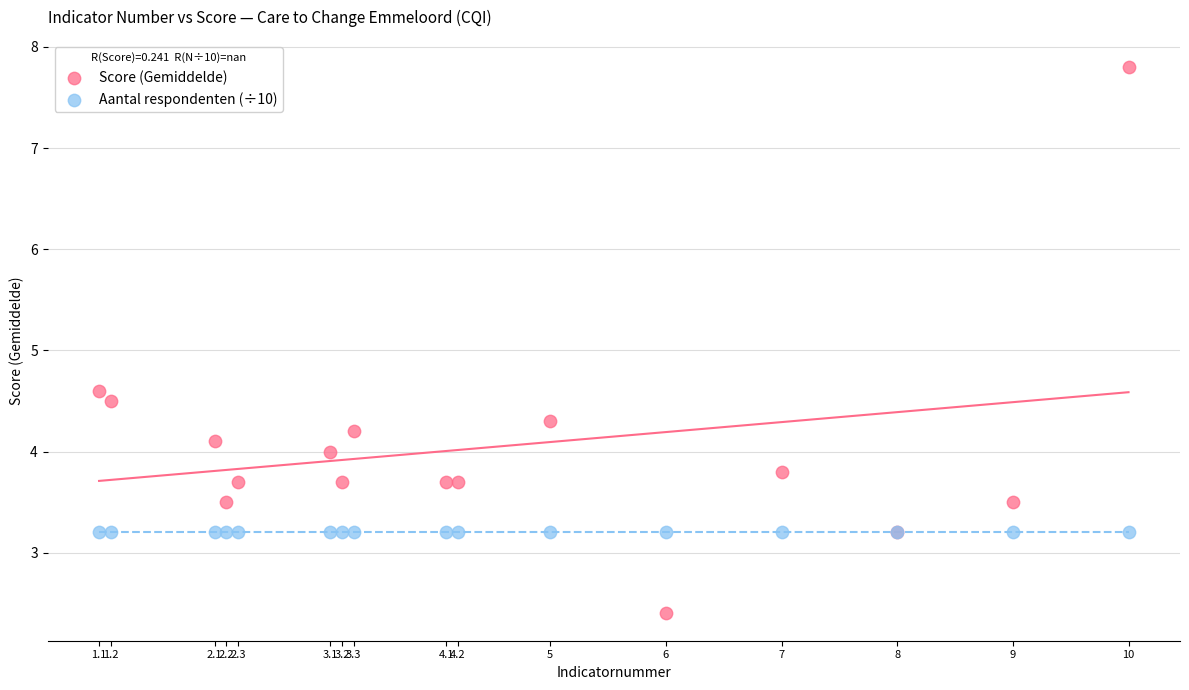

Which series contains the highest Y value?

Score (Gemiddelde)